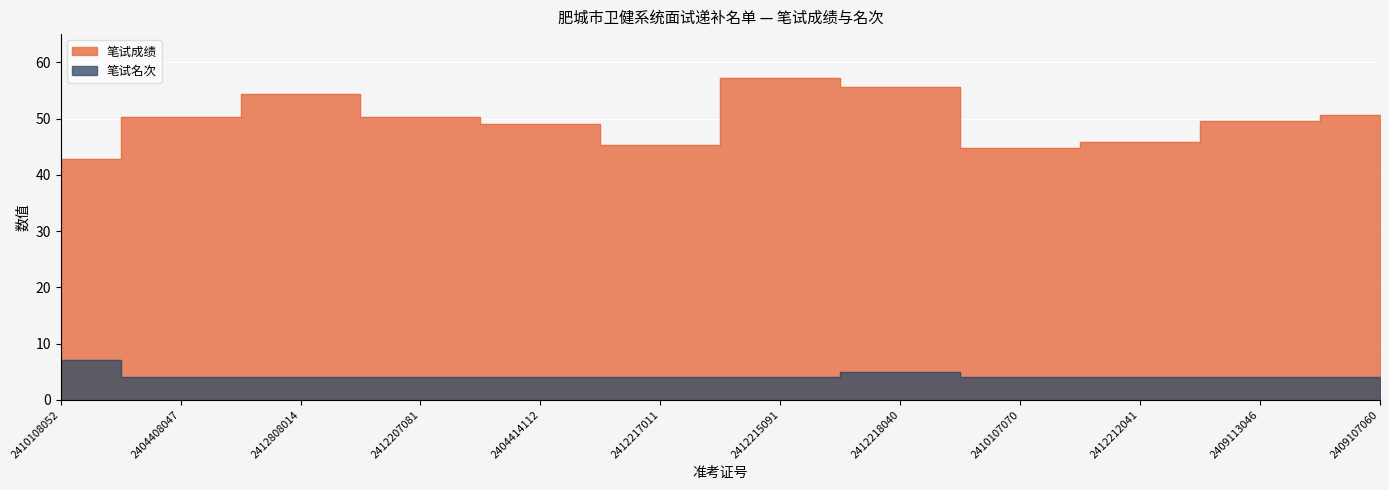

Which has a higher value, 2412217011 or 2409107060?

2409107060